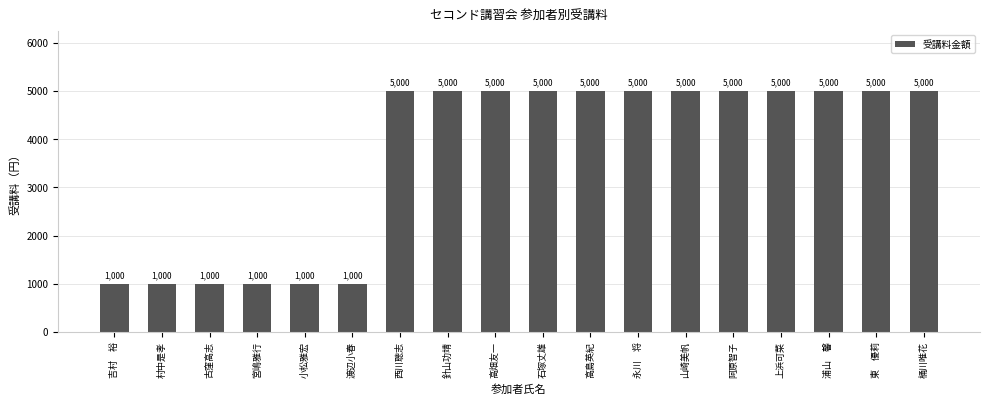

Reading left to right, list all the values displayed in this chart.

1000	1000	1000	1000	1000	1000	5000	5000	5000	5000	5000	5000	5000	5000	5000	5000	5000	5000